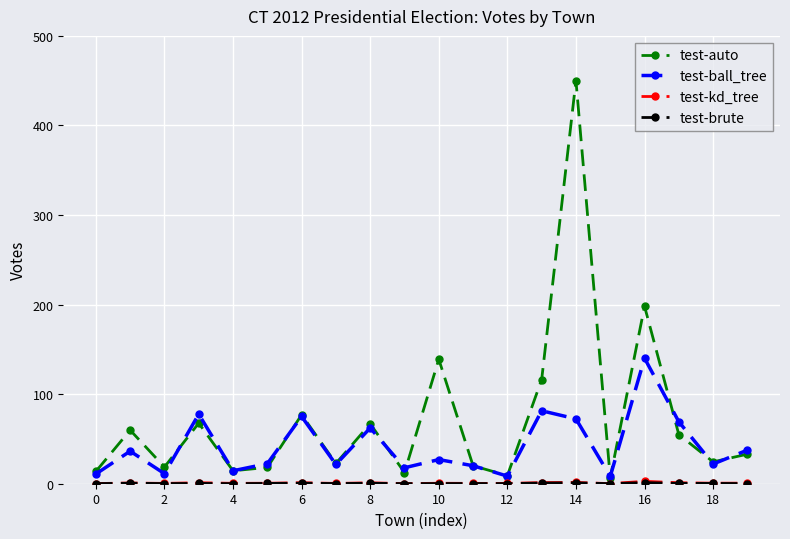

How many data points in test-auto are above 33?

10